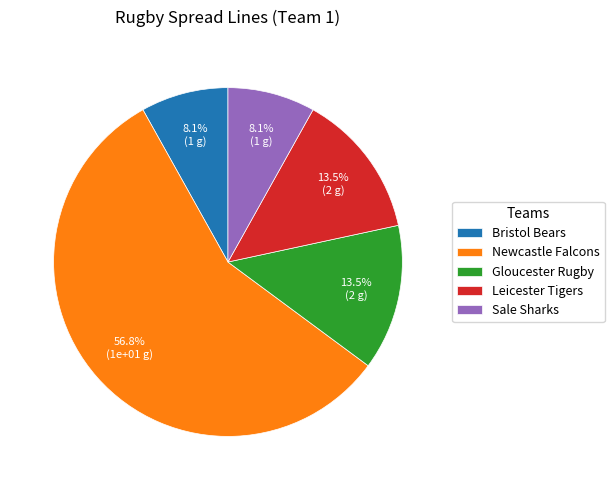

Count the number of slices in the pie.

5